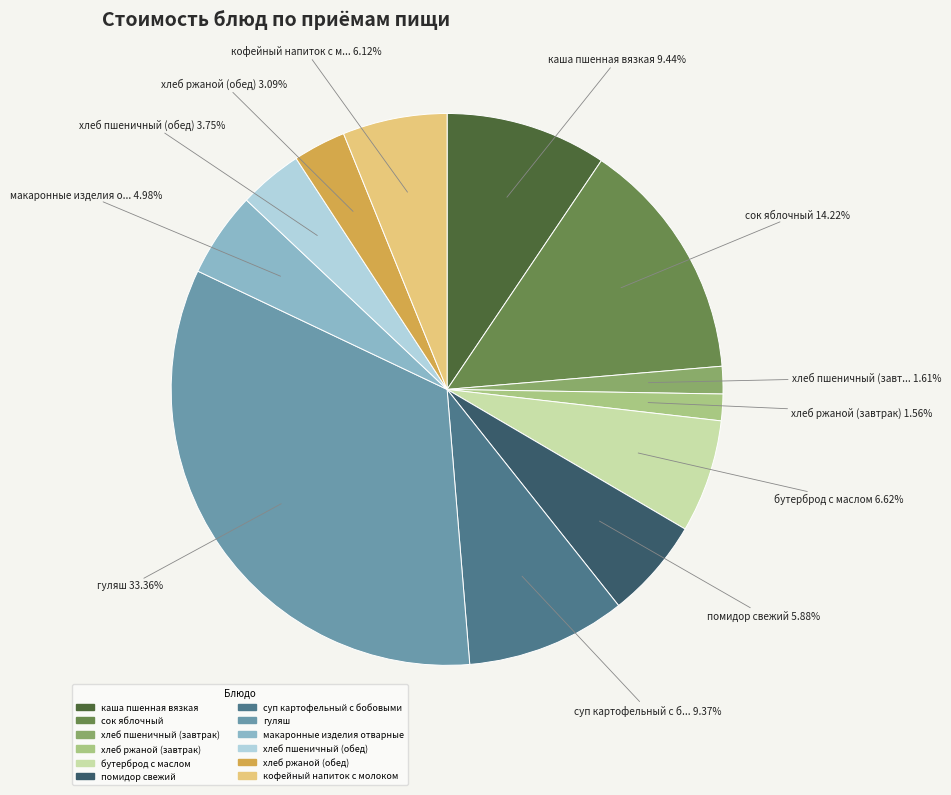

The макаронные изделия отварные slice represents 5% of the pie. True or false?

True